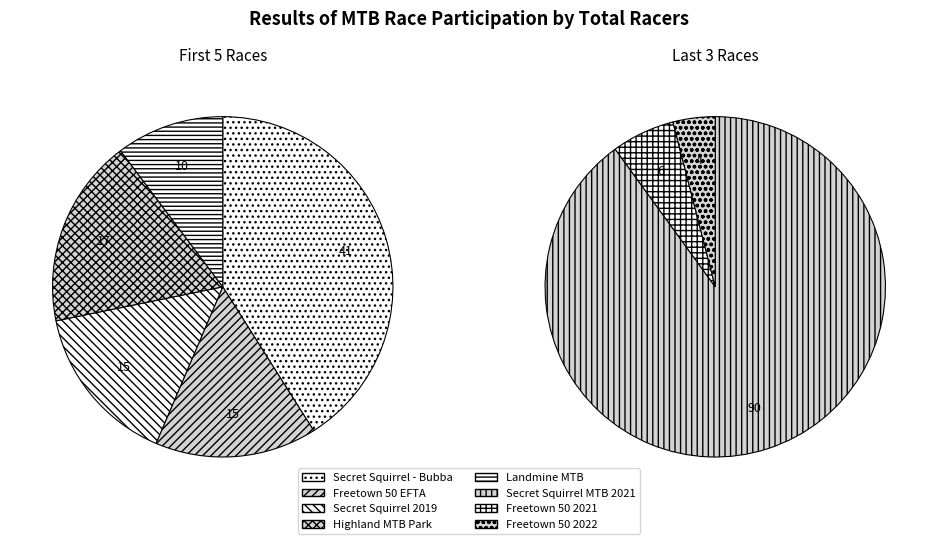

What is the largest slice in the pie chart?

Secret Squirrel MTB